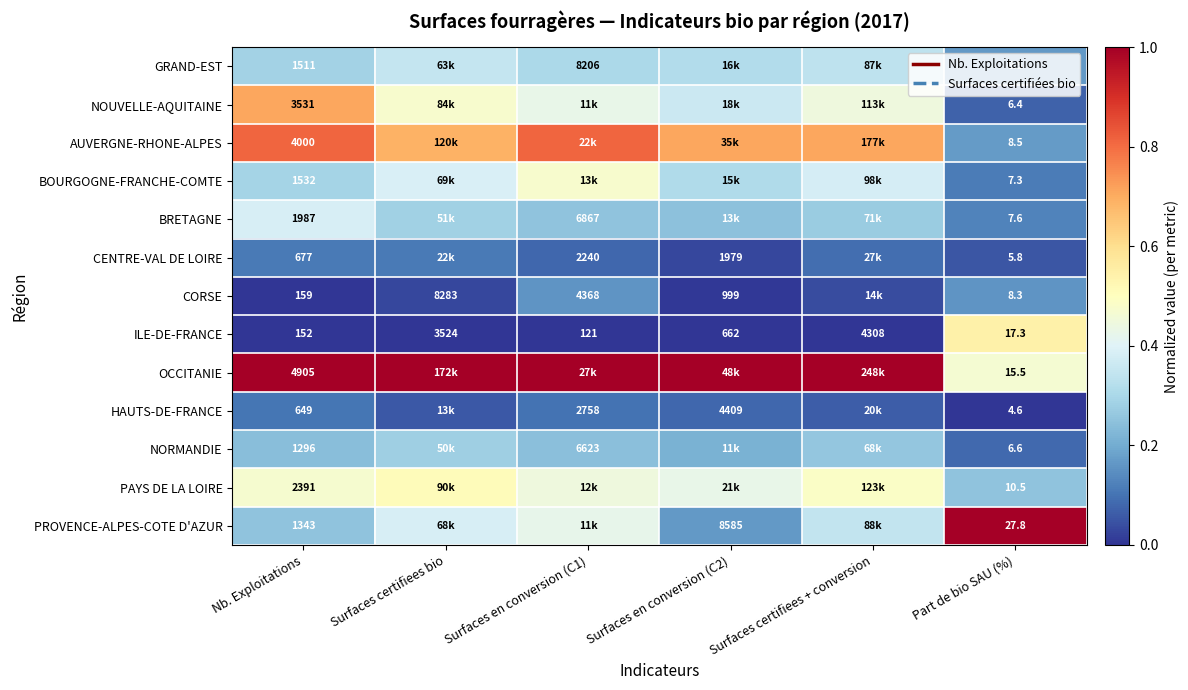

At which label does ILE-DE-FRANCE reach its minimum?

Part de bio SAU (%)